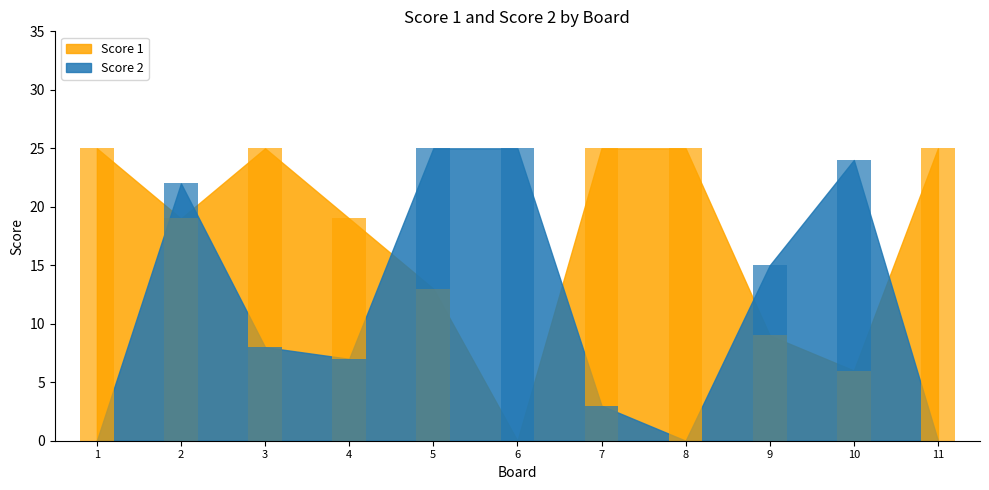

Between 11 and 6, which is larger?

11